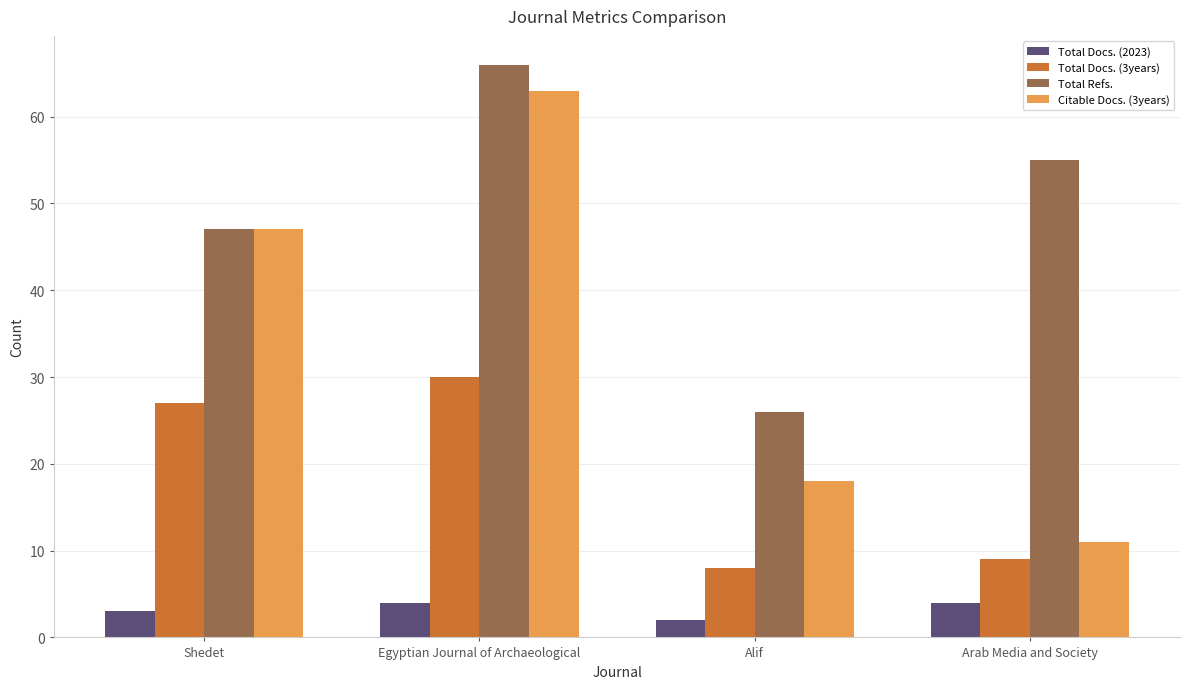

At Alif, list the series in order from smallest to largest.

Total Docs. (2023), Total Docs. (3years), Citable Docs. (3years), Total Refs.